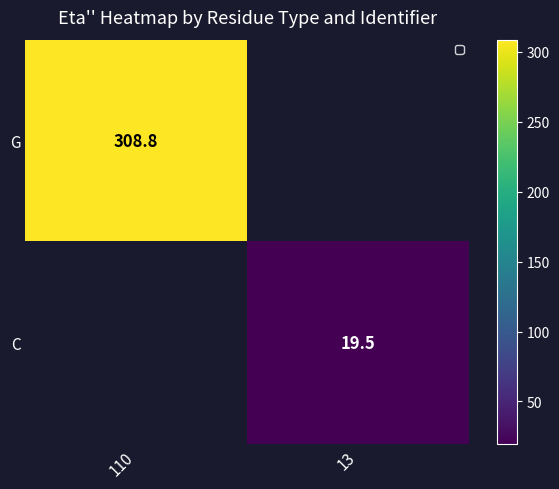

Is it true that C equals 19.5 at 13?

True